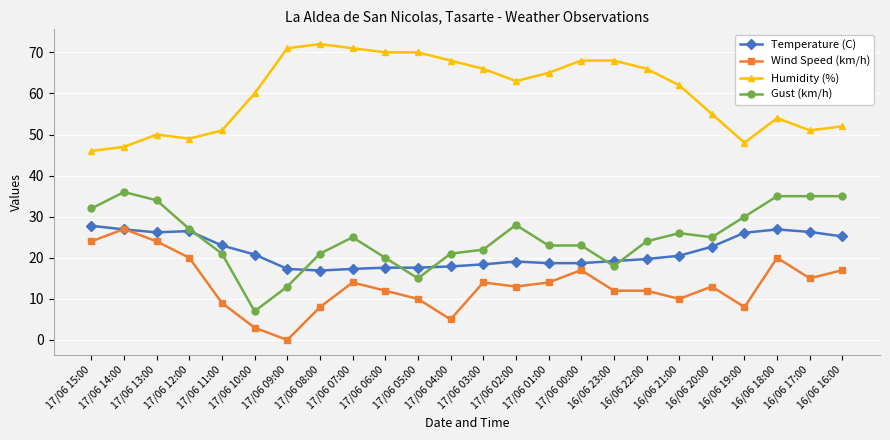

What is the value of the Temperature (C) point at the 12th from the left?

17.9